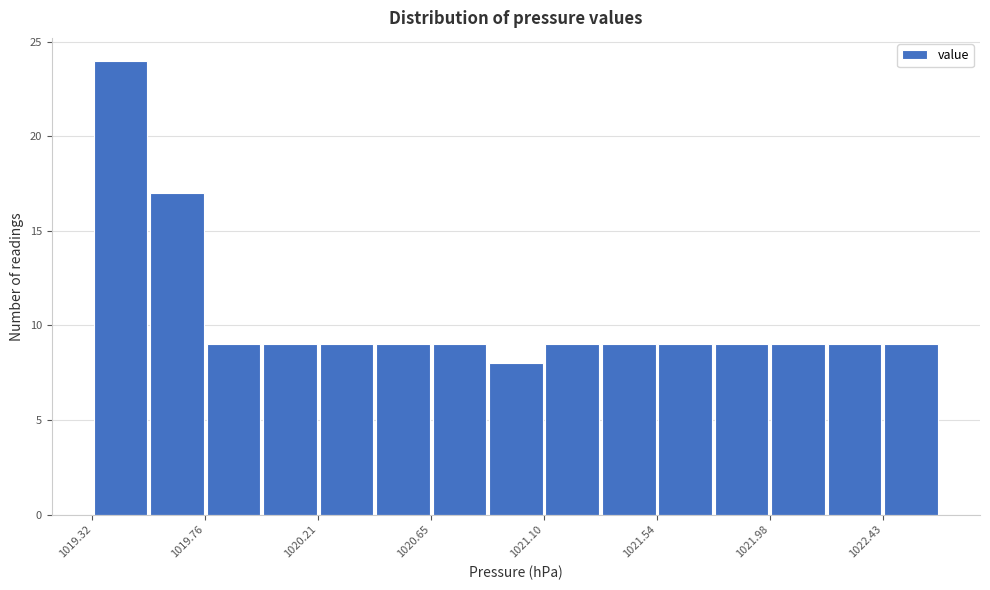

Over which range of the x-axis is the bar tallest?

1019.30 to 1019.55